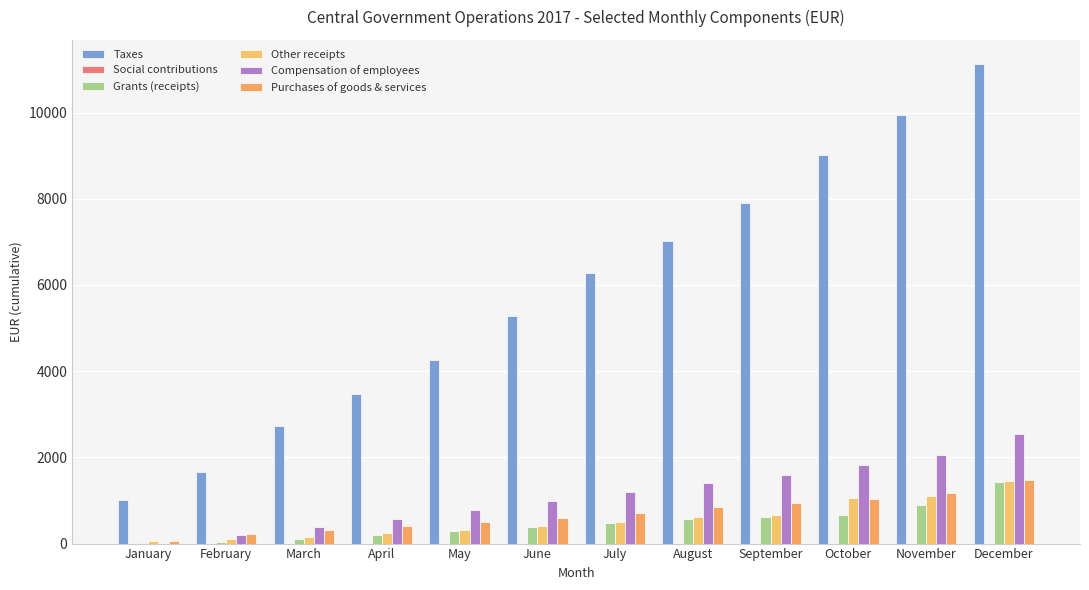

Does the chart contain stacked bars?

No